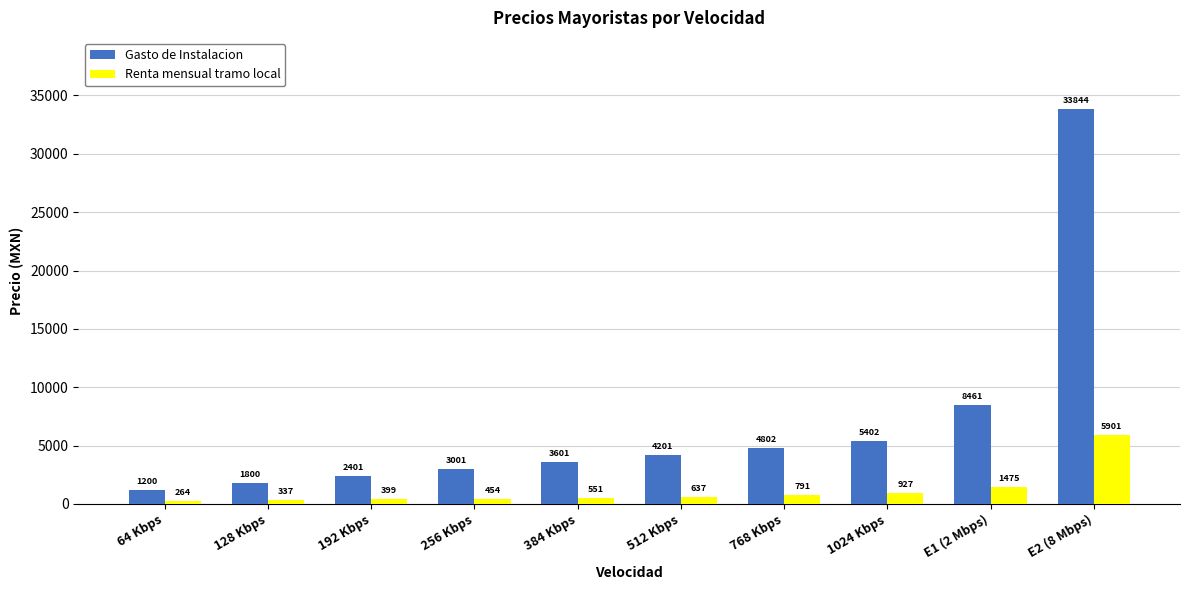

How many groups of bars are there?

10